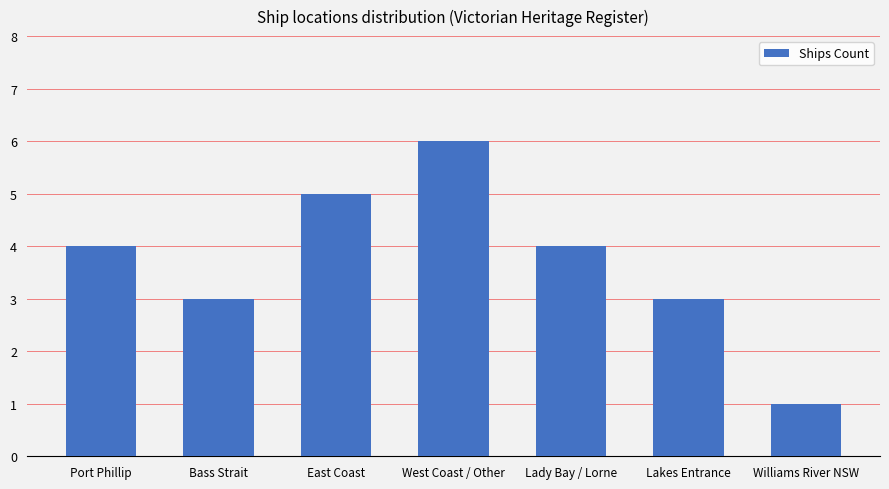

Read the value at Lady Bay / Lorne.

4